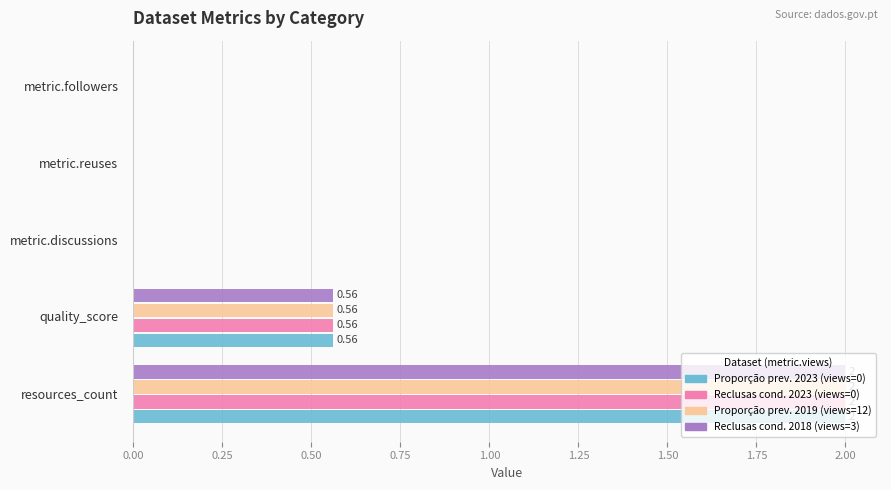

What is the sum of all Reclusas cond. 2018 (views=3) values?

2.6